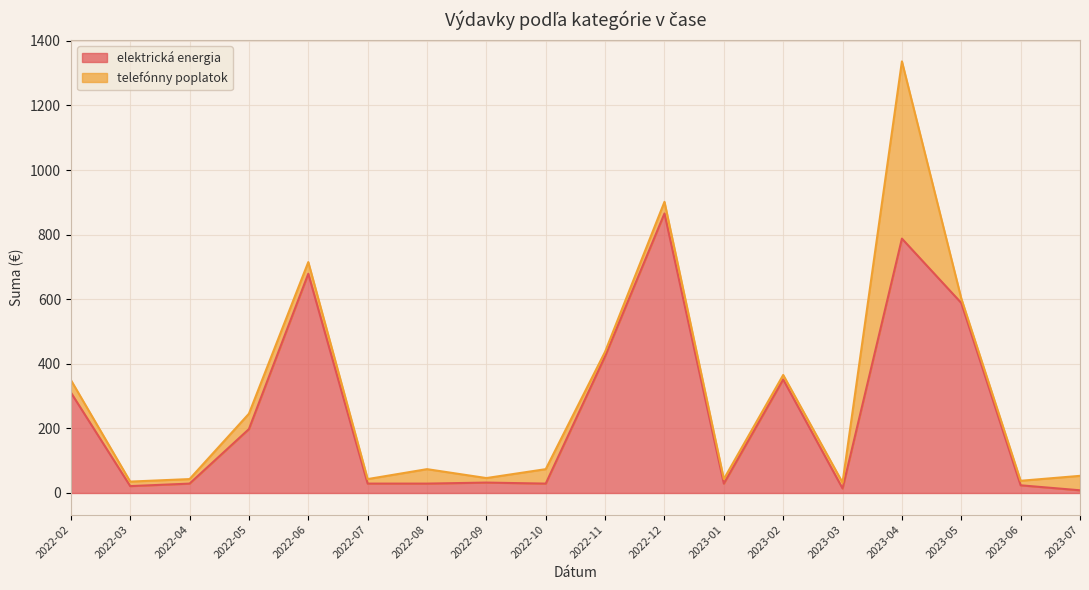

Rank the categories by value from lowest to highest.

2023-07, 2023-03, 2022-03, 2023-06, 2022-04, 2022-07, 2022-08, 2022-10, 2023-01, 2022-09, 2022-05, 2022-02, 2023-02, 2022-11, 2023-05, 2022-06, 2023-04, 2022-12